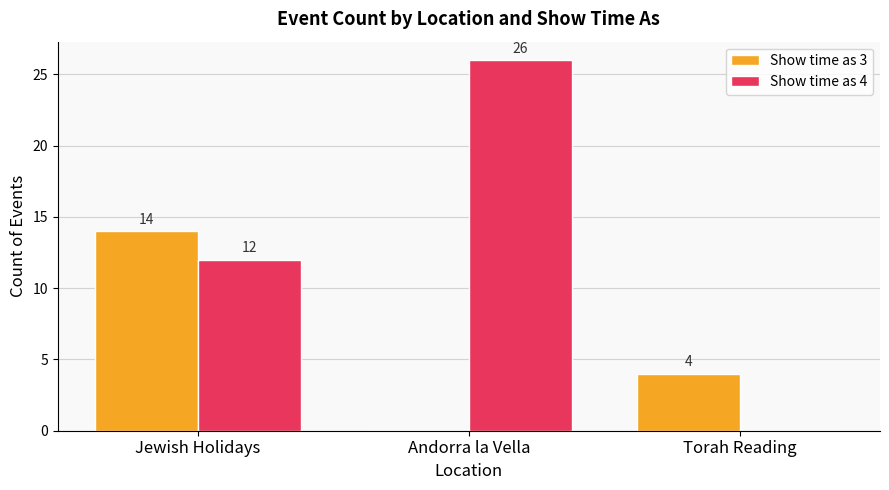

What is the average value of the Show time as 4 series?

13